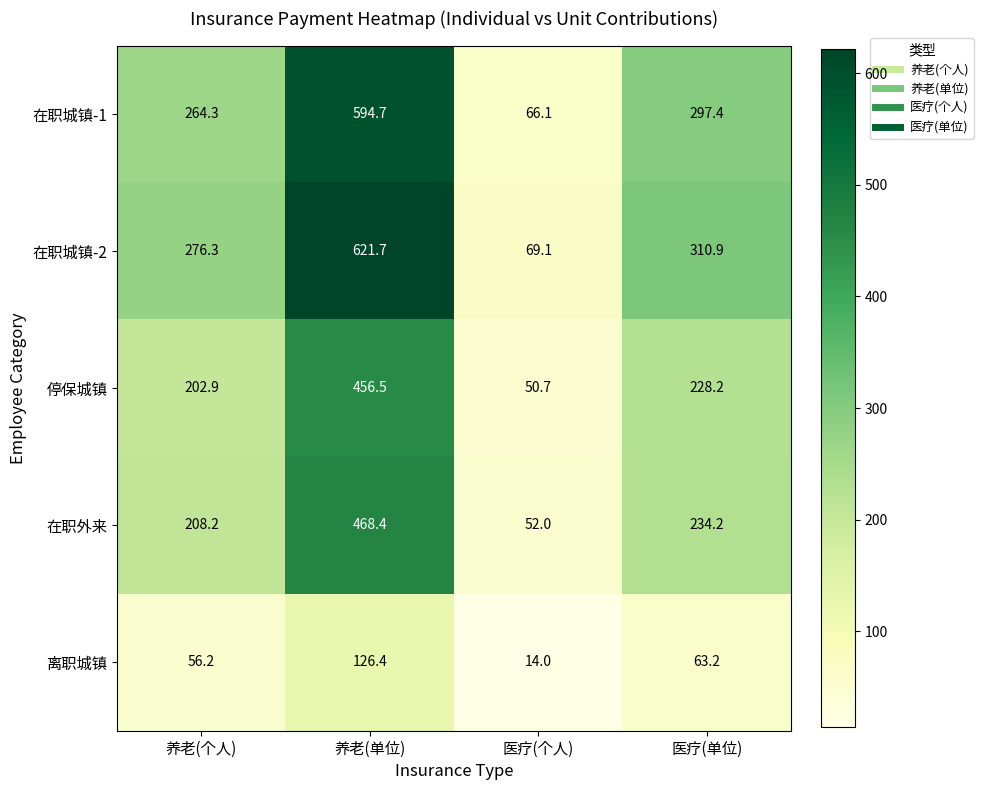

What is the sum of all 在职外来 values?

962.8